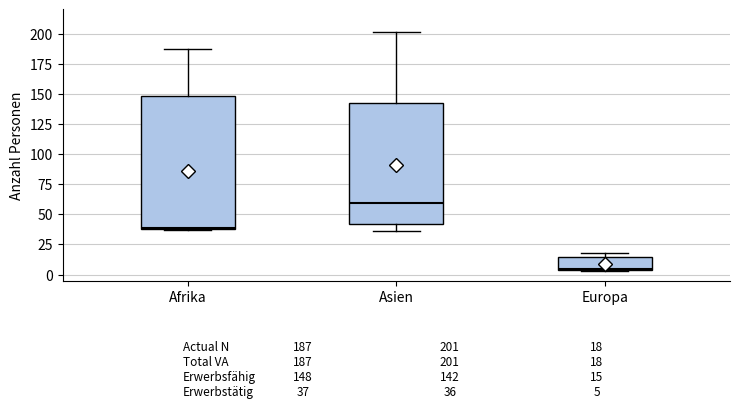

Which box is the tallest, from its lower edge to its upper edge?

Afrika